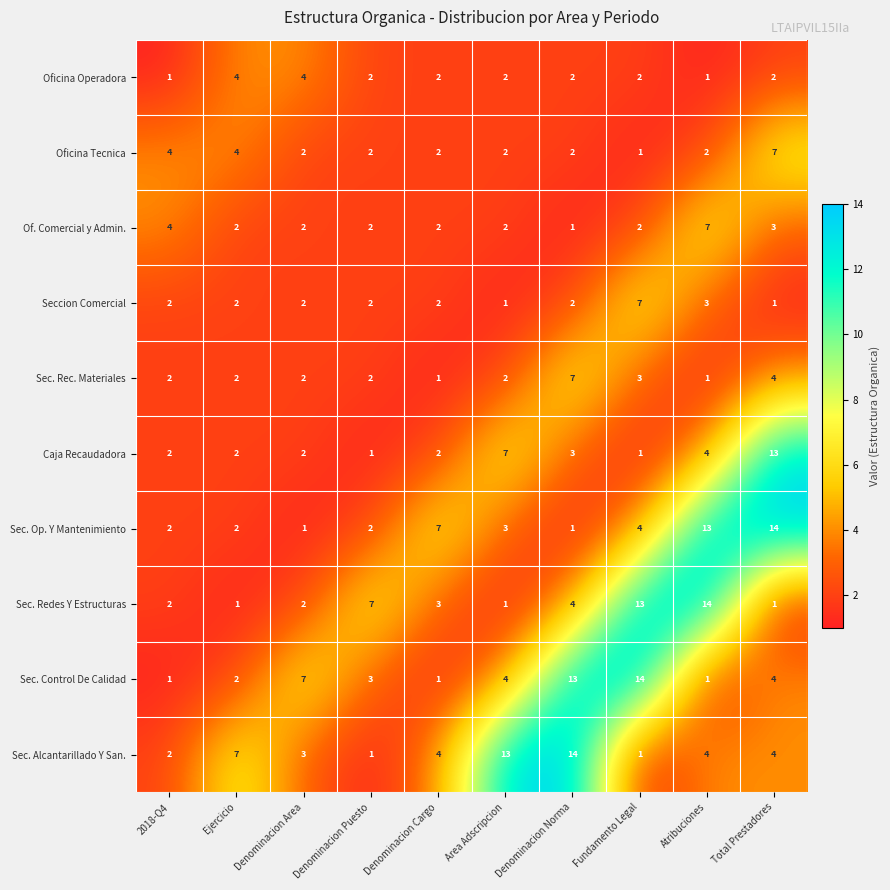

The value of Sec. Redes Y Estructuras at Fundamento Legal is 5. True or false?

False